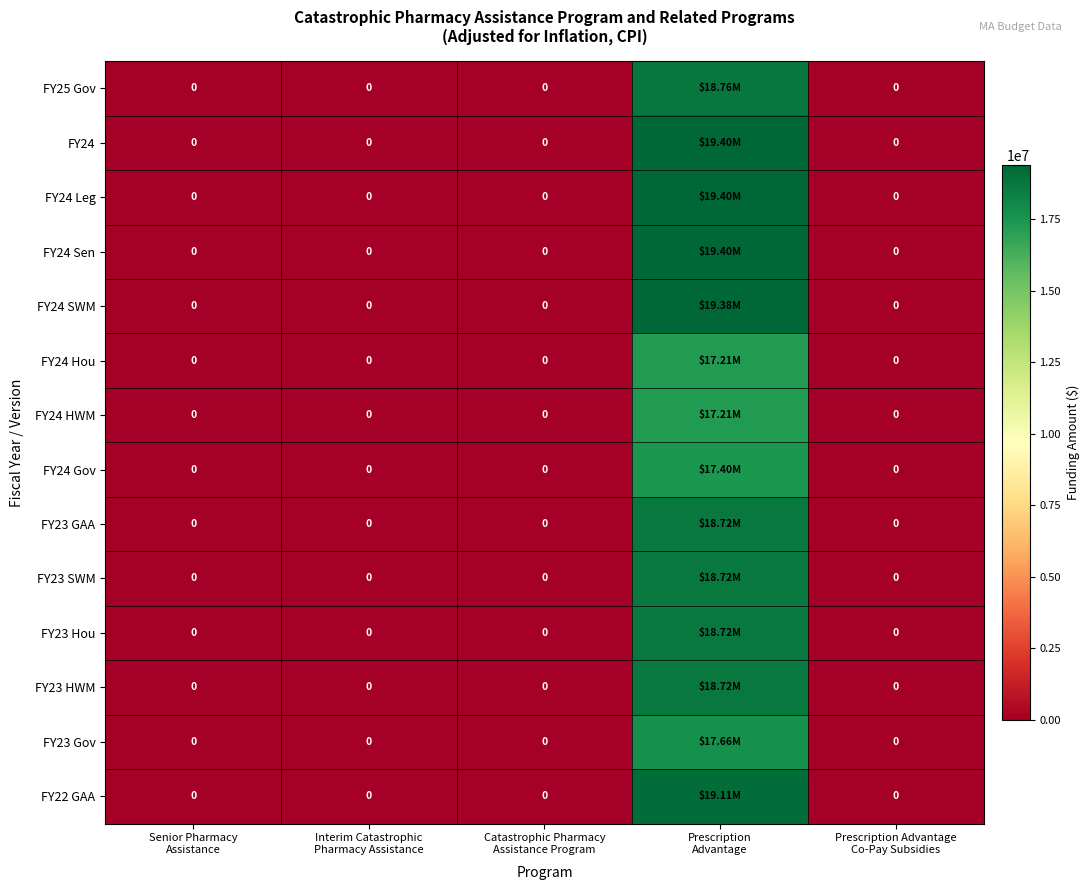

At which category is the sum across all series the highest?

Prescription
Advantage